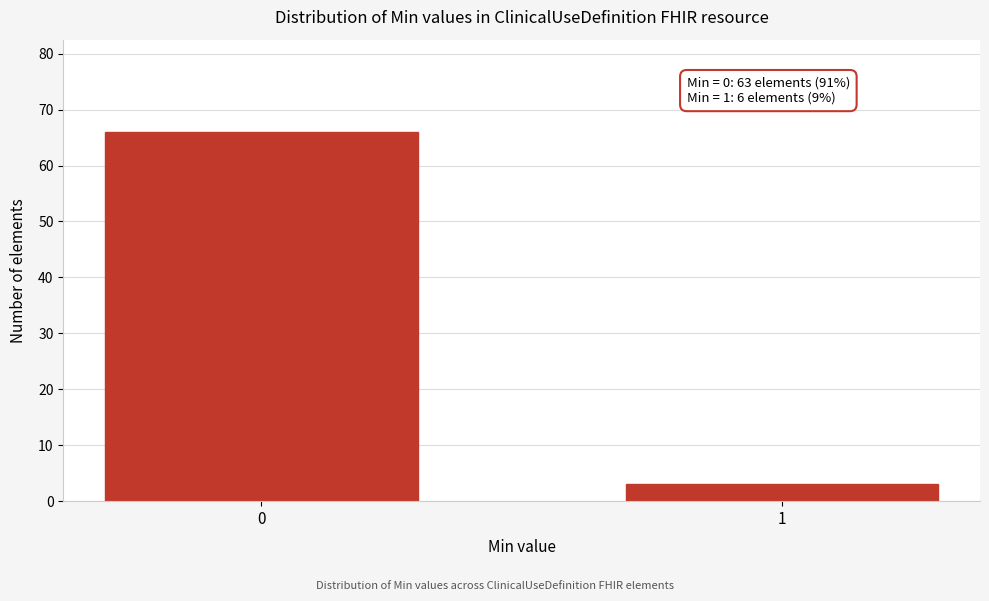

Reading left to right, list all the values displayed in this chart.

0=66	1=3